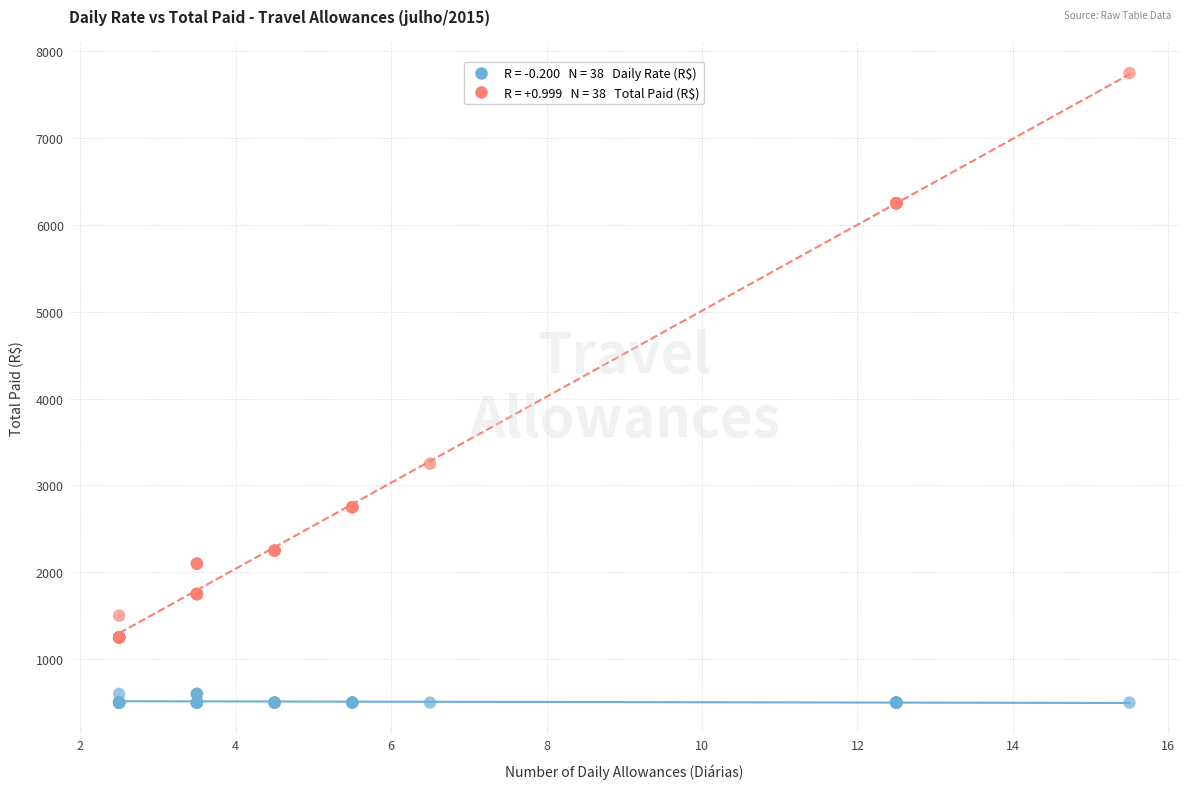

Across all series, what Y value is closest to 4125?

3250